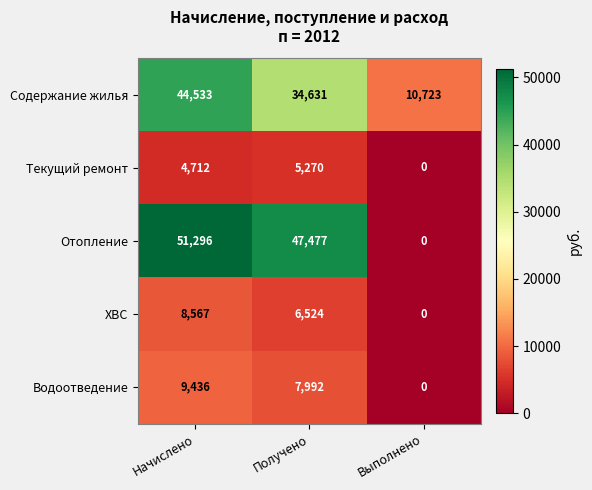

Between Начислено and Получено, which series saw the biggest shift?

Содержание жилья